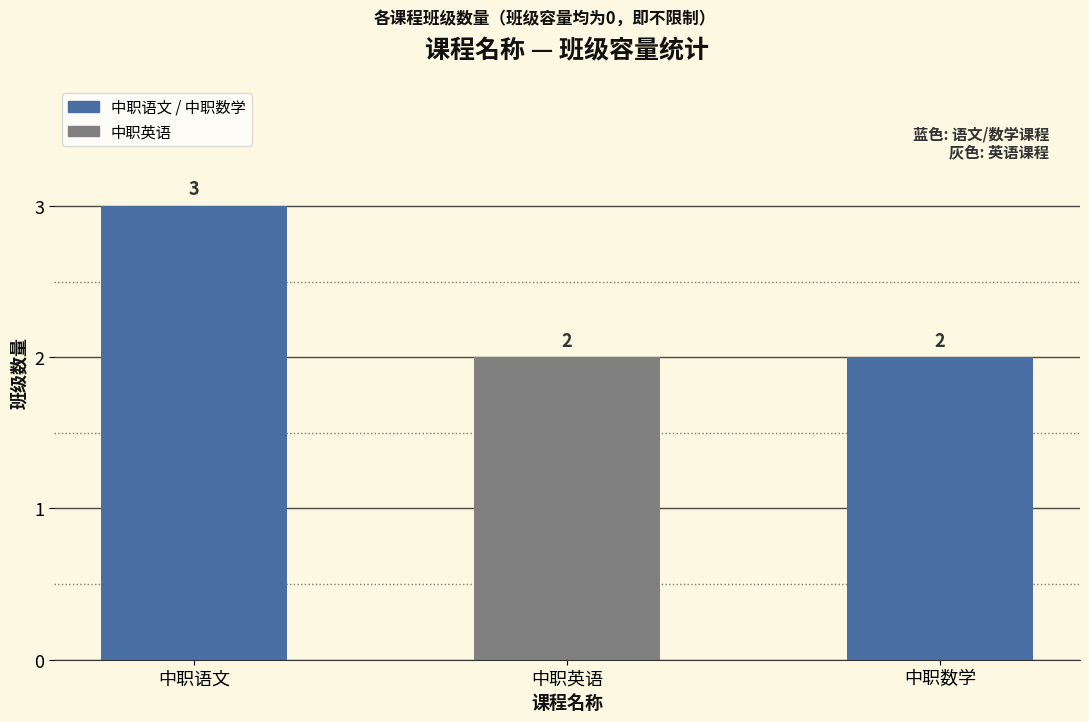

What is the ratio of the value at 中职英语 to the value at 中职语文?

0.7